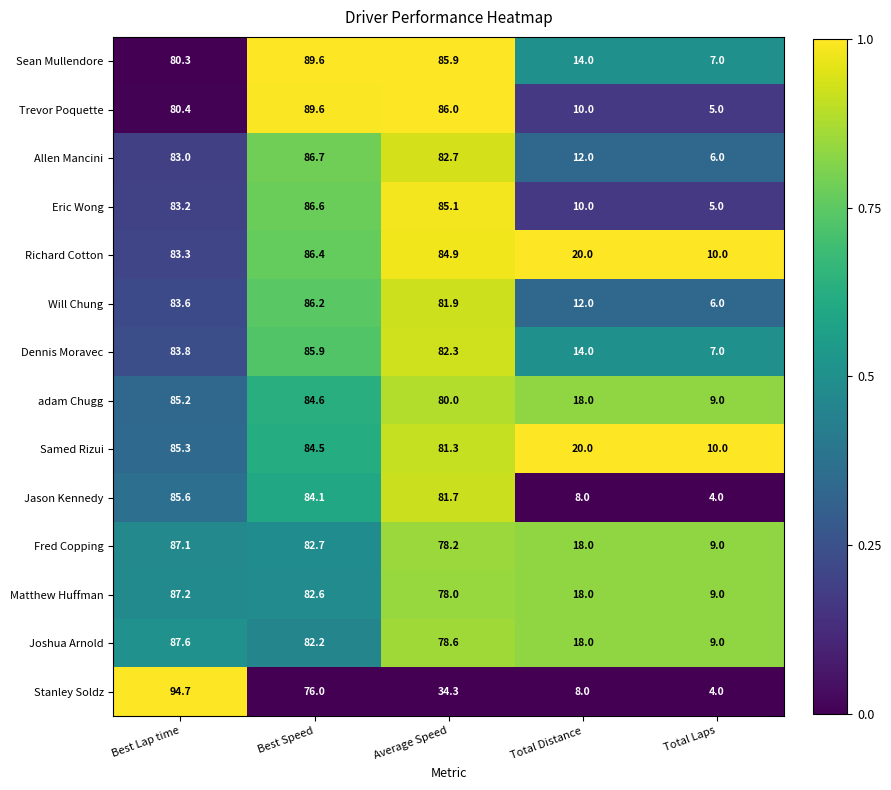

Which series has the widest spread of values?

Stanley Soldz